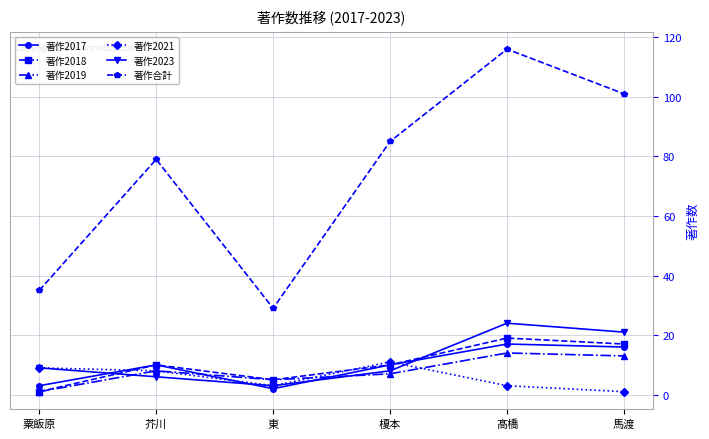

After their last crossing, which series has the higher values: 著作2021 or 著作2019?

著作2019